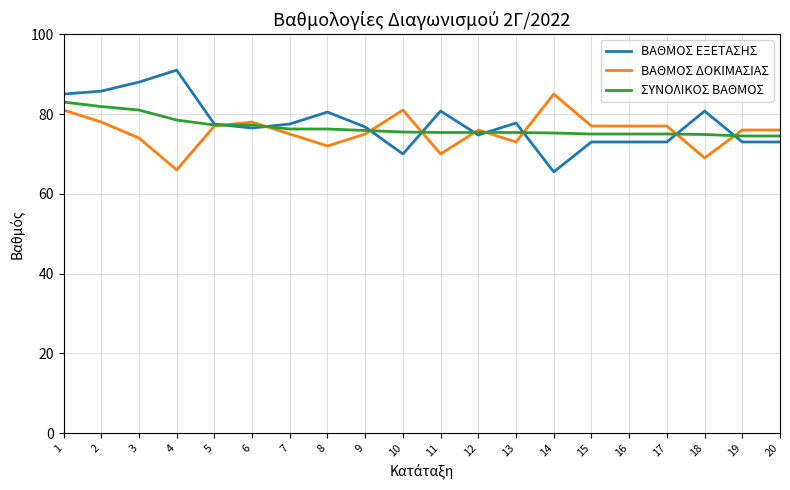

What is the minimum value shown in the chart?

65.5